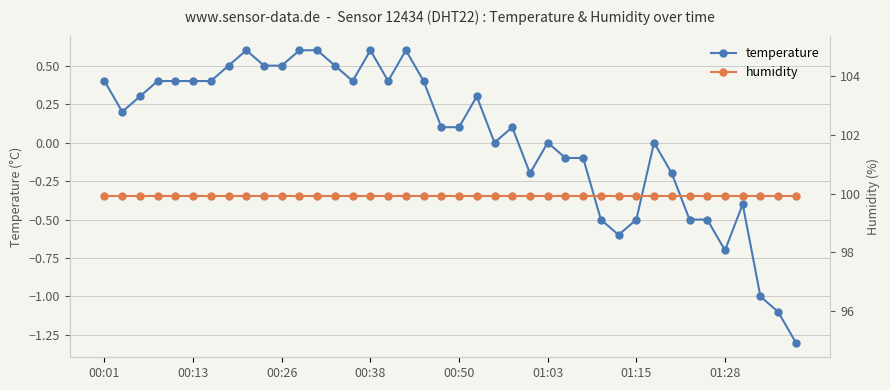

What are all the series names shown in the legend?

temperature, humidity